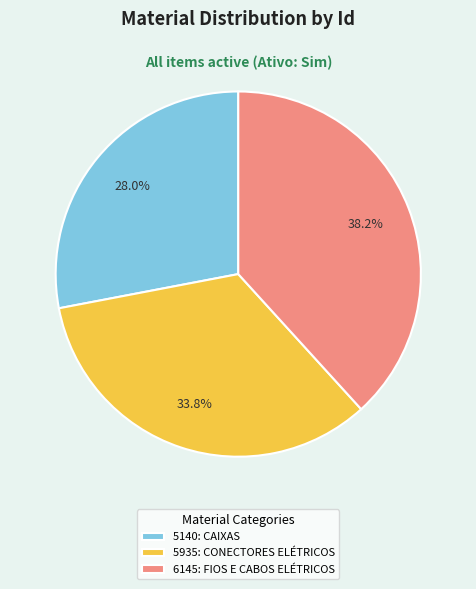

Rank the categories by value from lowest to highest.

5140: CAIXAS, 5935: CONECTORES ELÉTRICOS, 6145: FIOS E CABOS ELÉTRICOS